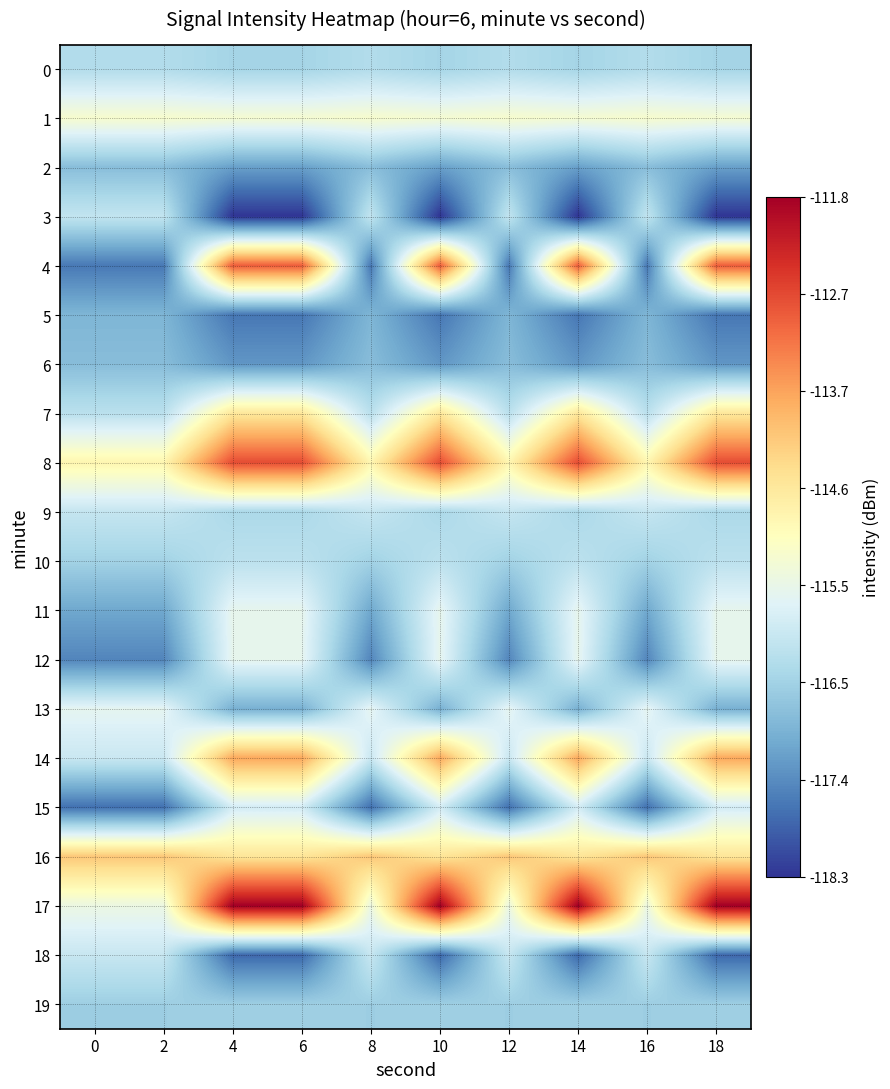

Between 2 and 4, which series saw the biggest shift?

4